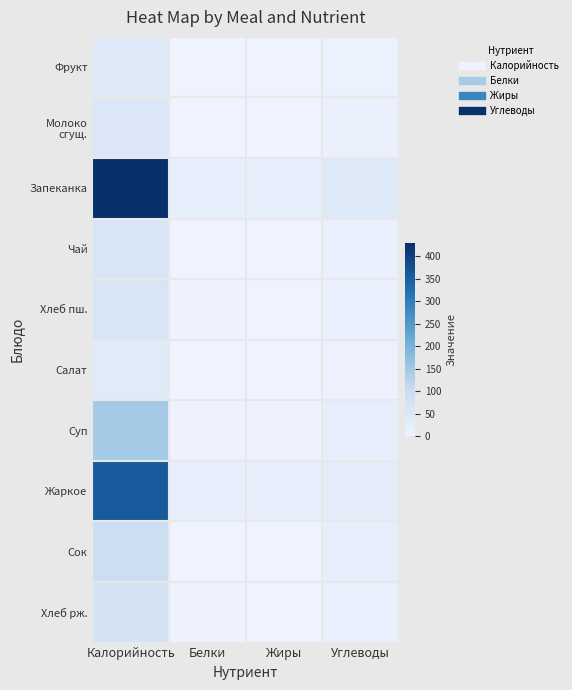

Which series has the largest range (max minus min)?

Запеканка